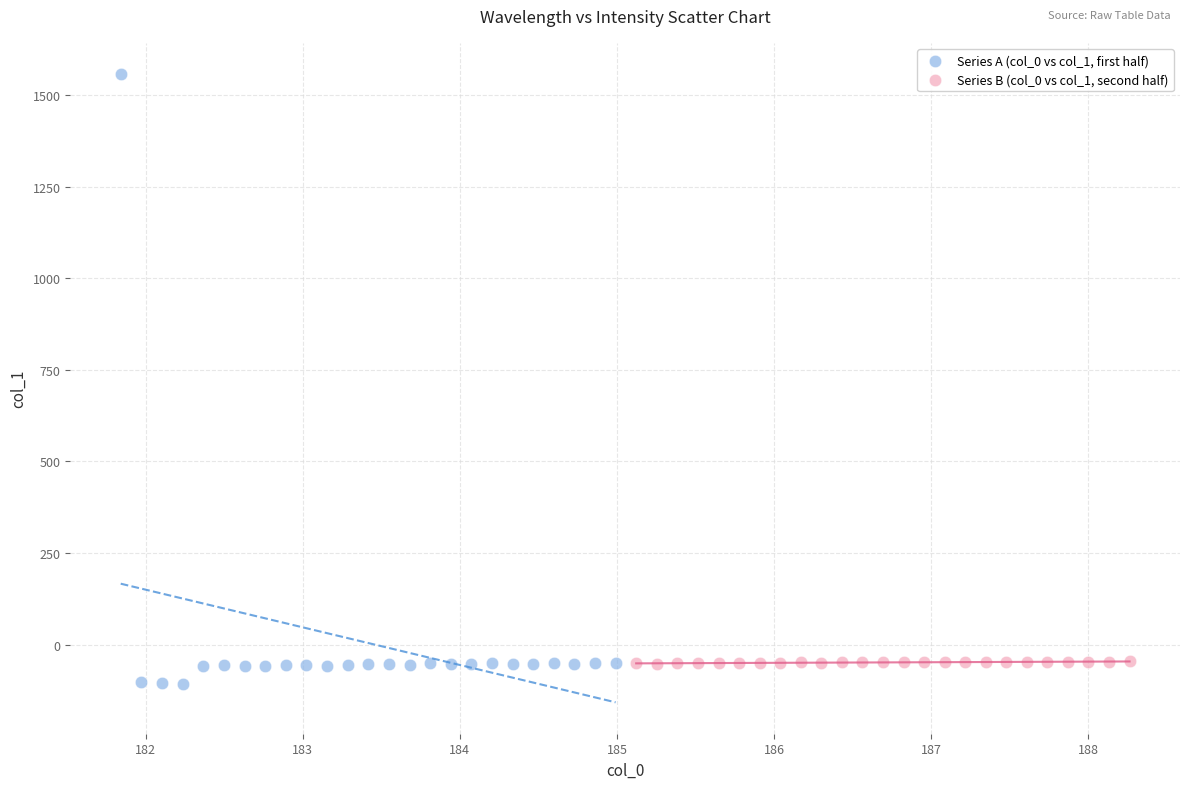

Which series reaches the maximum Y coordinate?

Series A (col_0 vs col_1, first half)